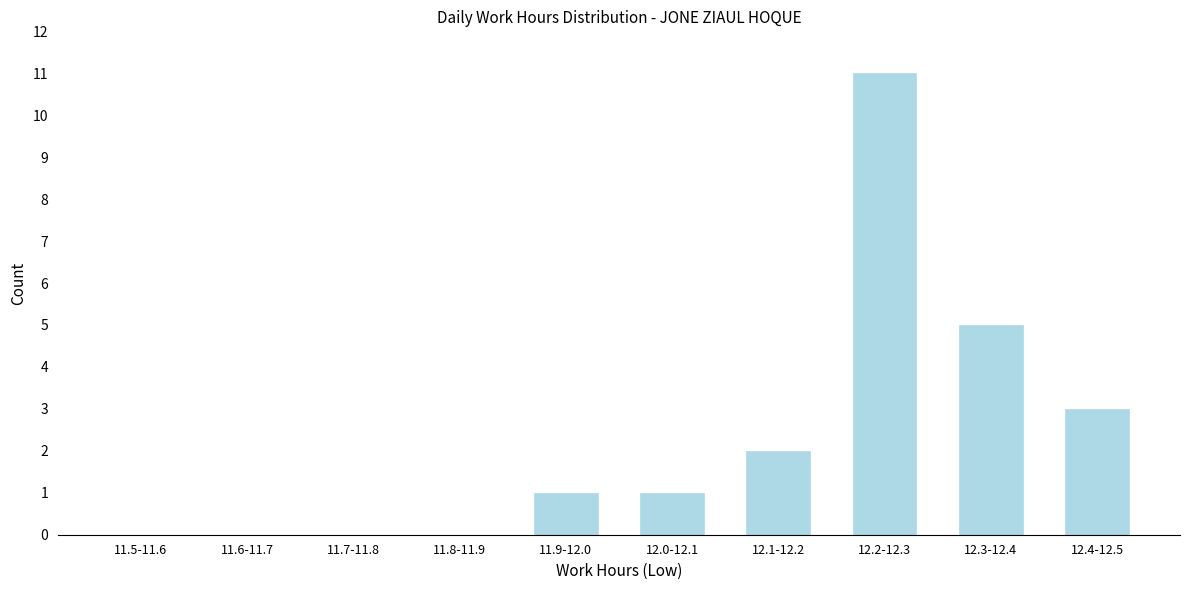

Reading left to right, list all the values displayed in this chart.

11.5-11.6=0	11.6-11.7=0	11.7-11.8=0	11.8-11.9=0	11.9-12.0=1	12.0-12.1=1	12.1-12.2=2	12.2-12.3=11	12.3-12.4=5	12.4-12.5=3